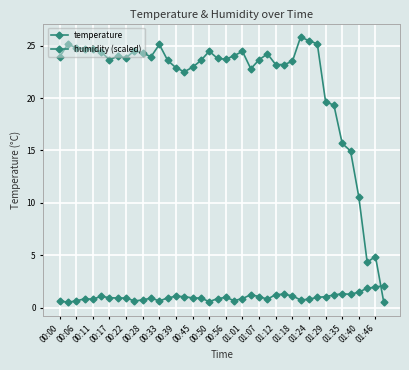

How many lines are shown in the chart?

2